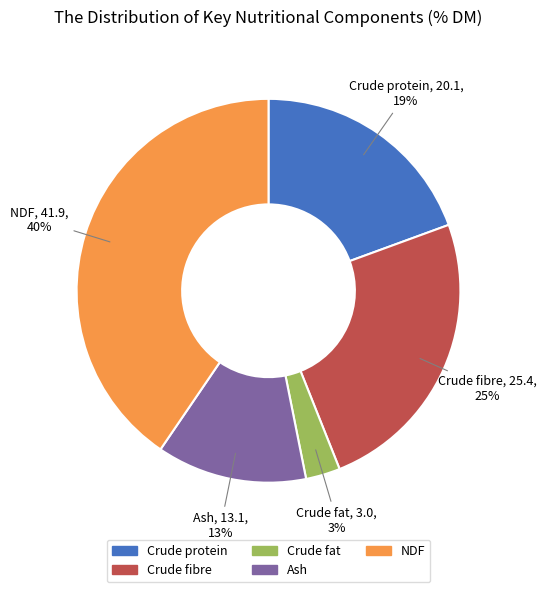

Does Crude fibre represent more than half of the total?

No